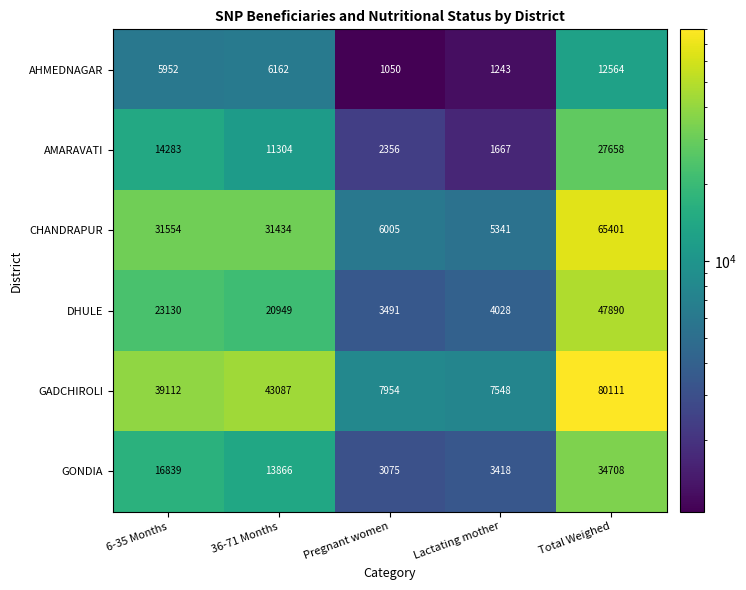

Which label corresponds to the smallest value in the chart?

Pregnant women